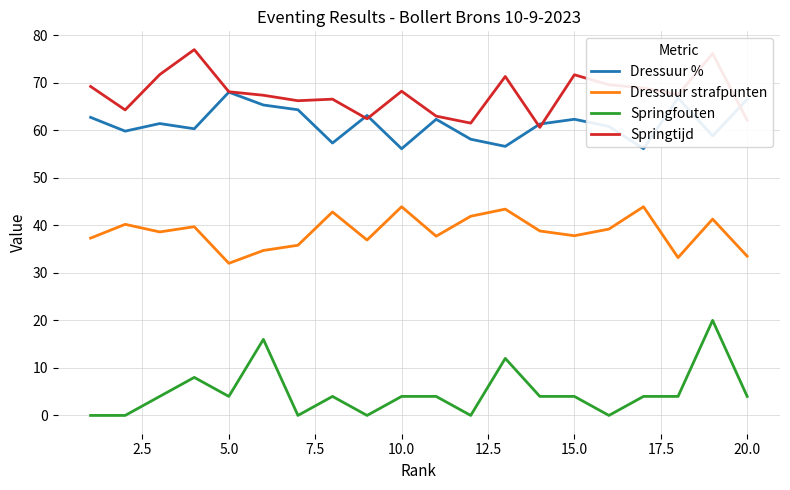

What are all the series names shown in the legend?

Dressuur %, Dressuur strafpunten, Springfouten, Springtijd